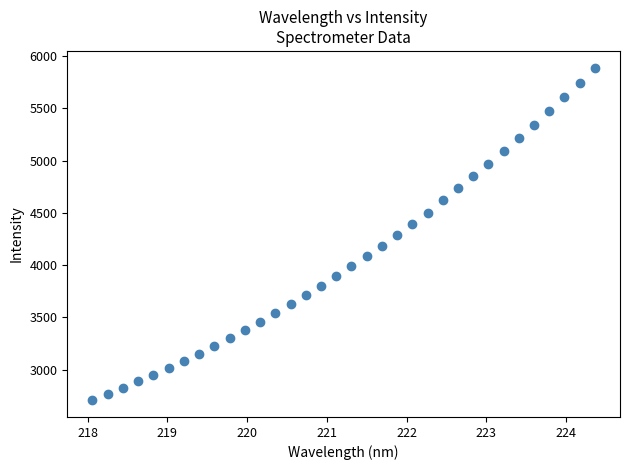

What is the range of X values (max minus min)?

6.3